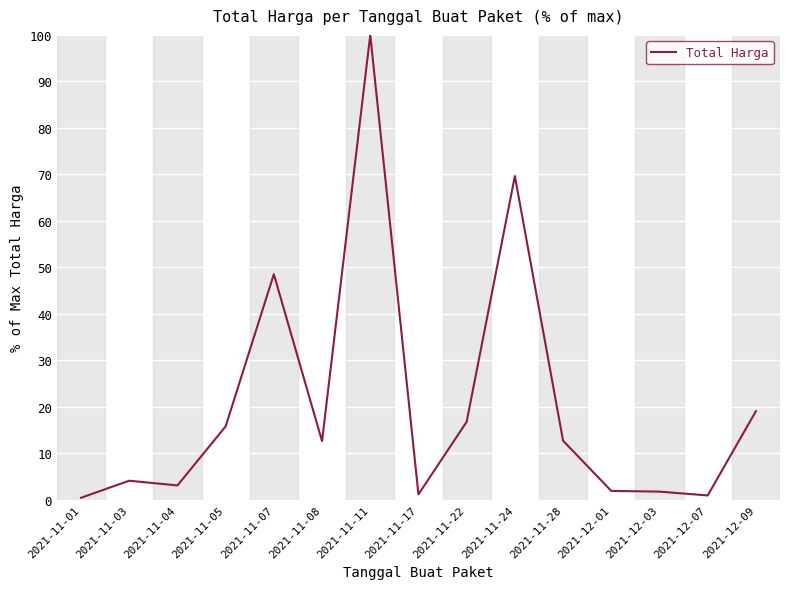

What is the difference between the values at 2021-11-11 and 2021-12-01?

98.1